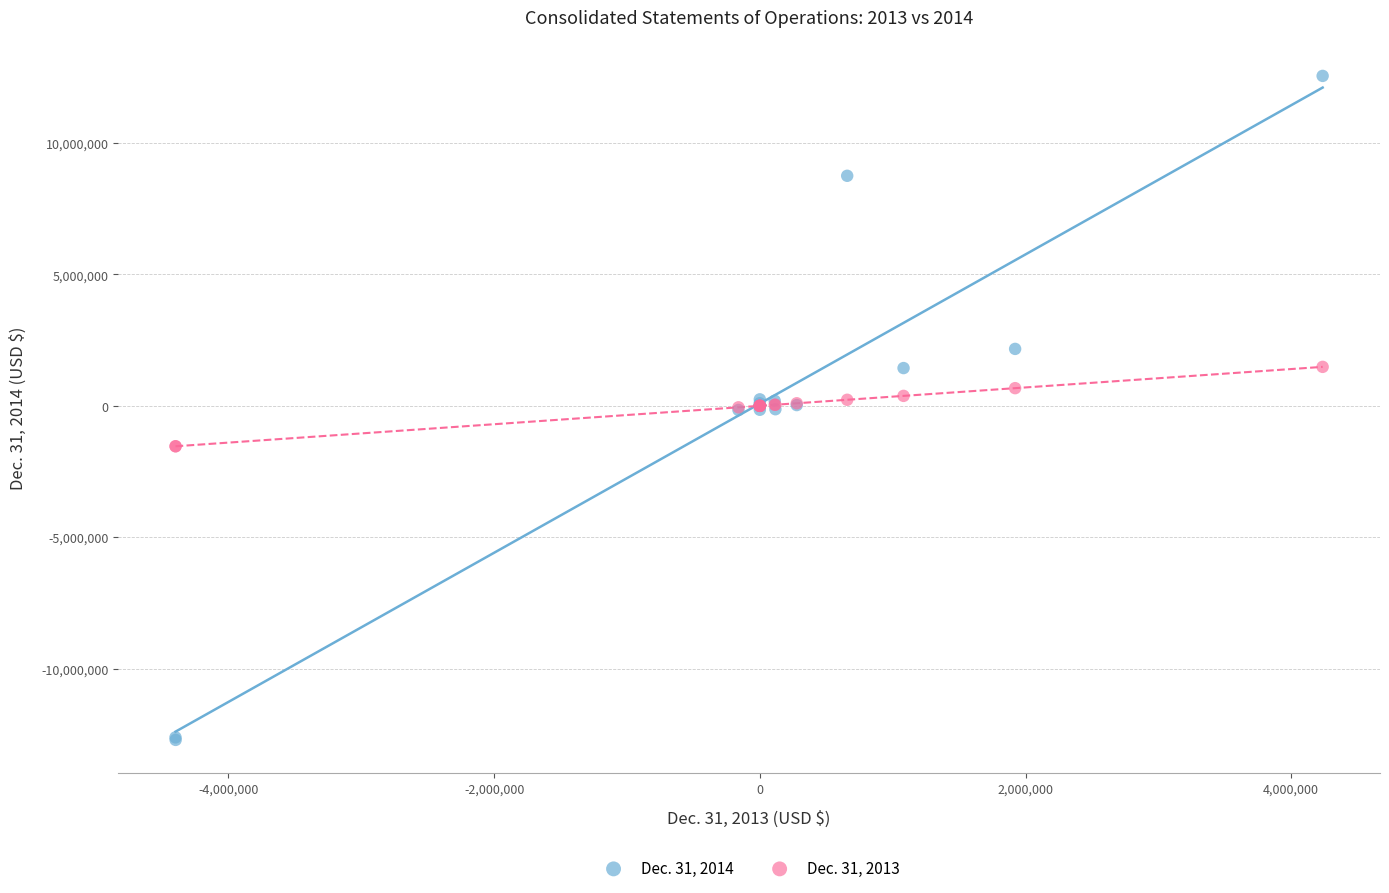

Which series reaches the maximum Y coordinate?

Dec. 31, 2014